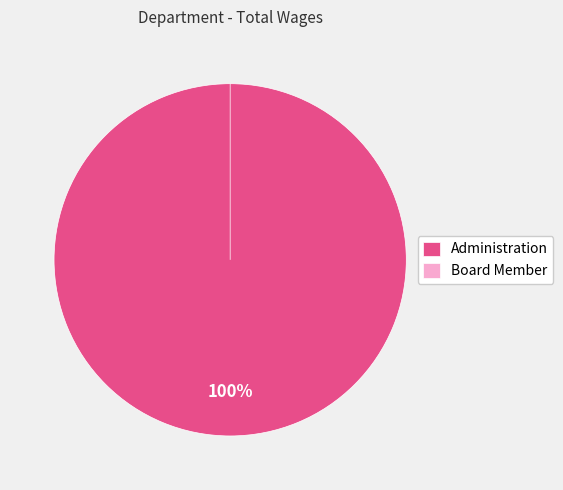

How many slices are in this pie chart?

2